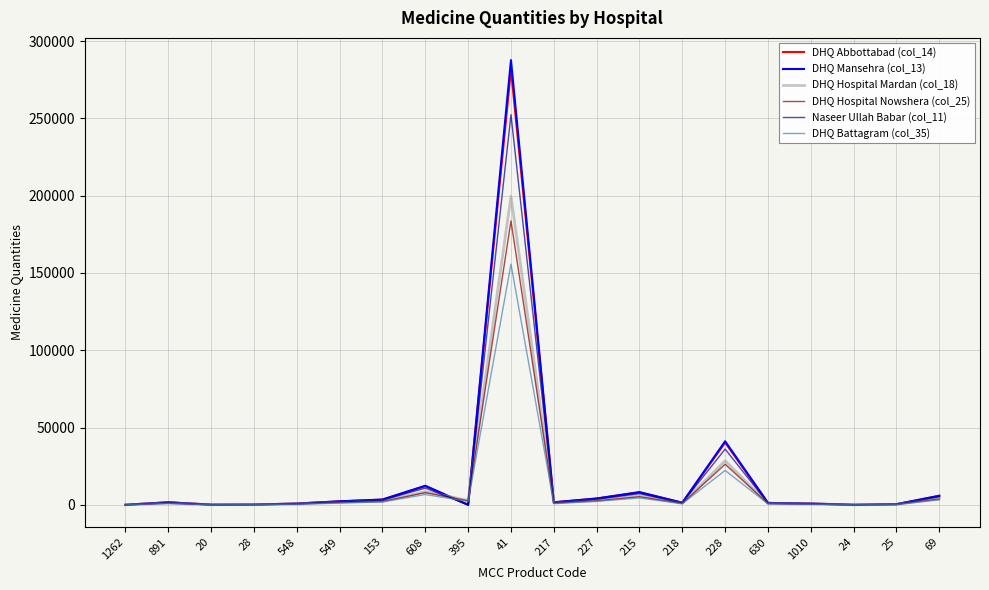

How many lines are shown in the chart?

6